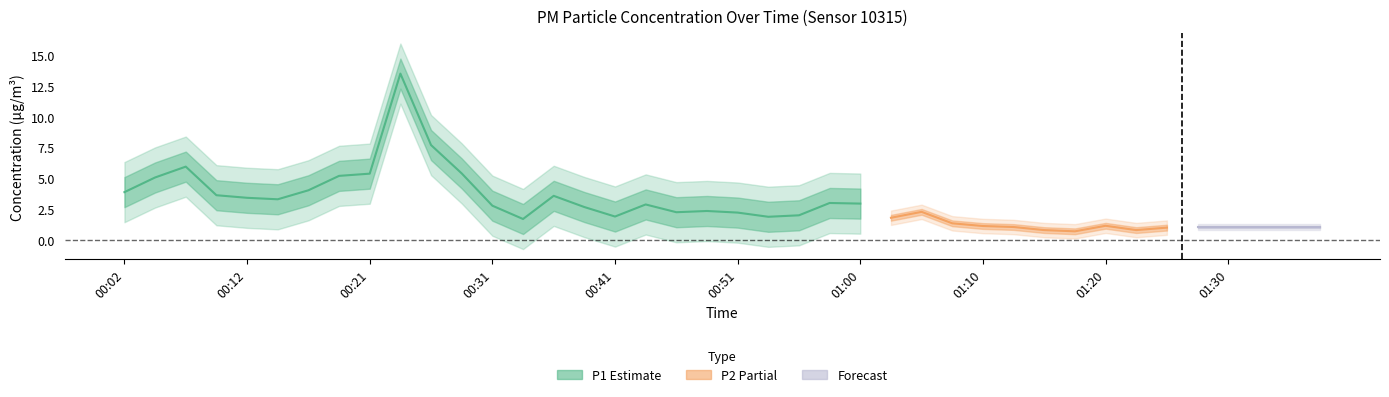

What is the label of the 19th point from the left?

00:46